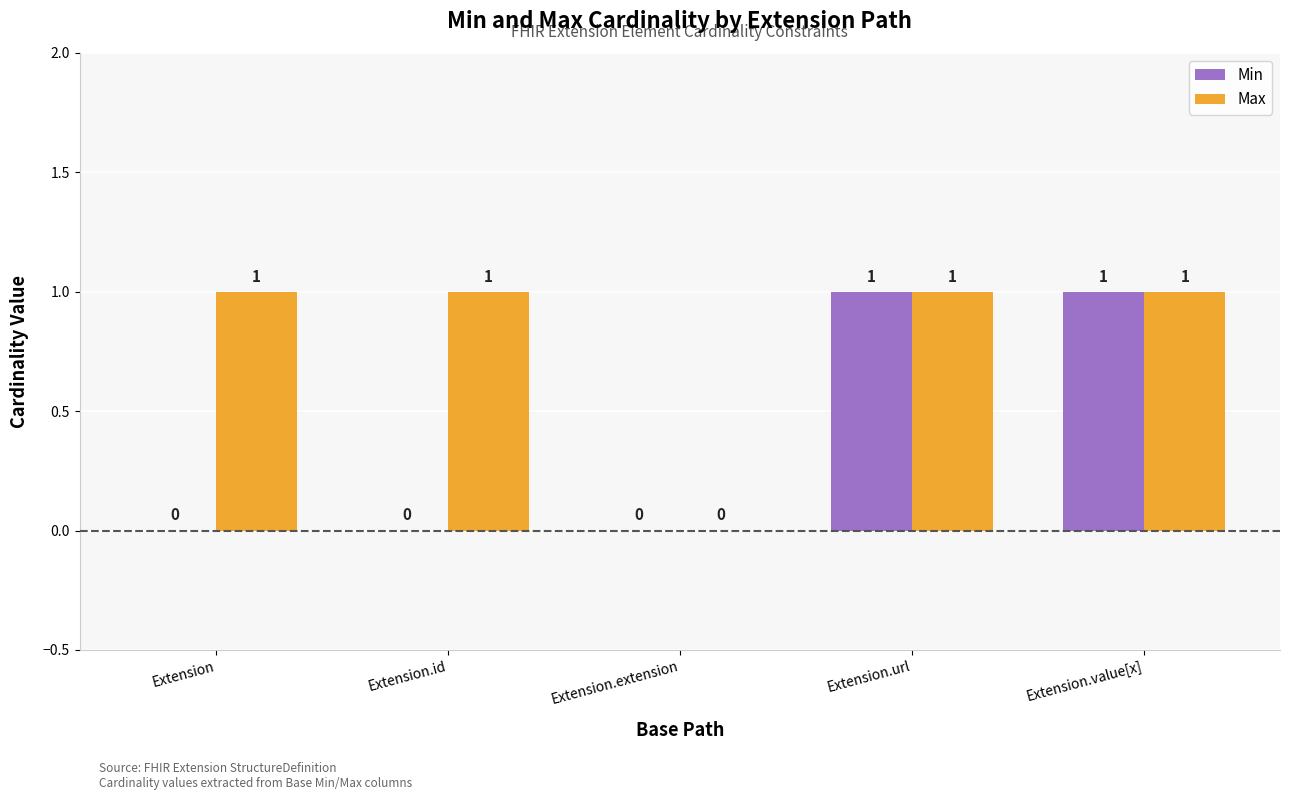

Between Extension and Extension.url, which series saw the biggest shift?

Min